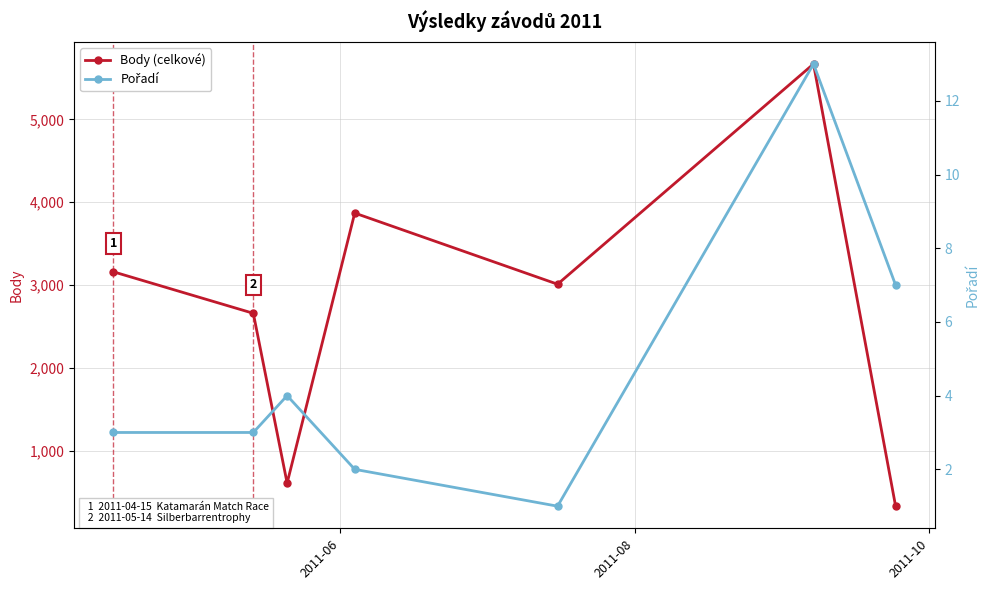

In Body (celkové), how many points are higher than both neighbors (excluding endpoints)?

2